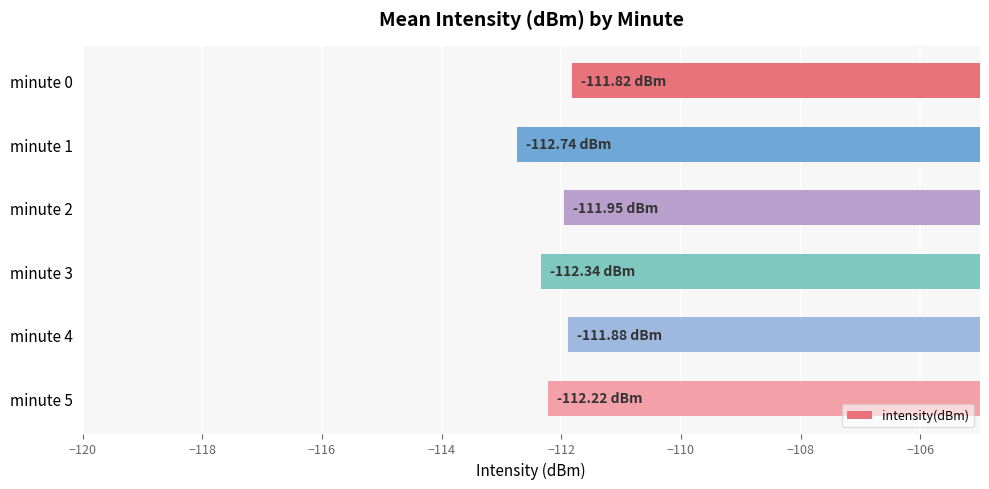

Between minute 1 and minute 2, which is larger?

minute 2